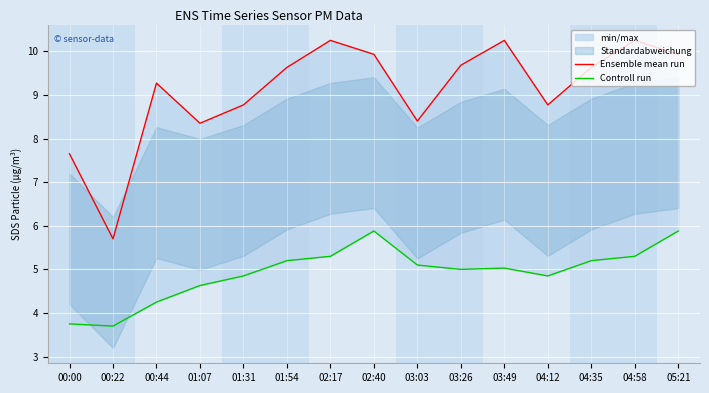

What is the maximum value shown in the chart?

10.2